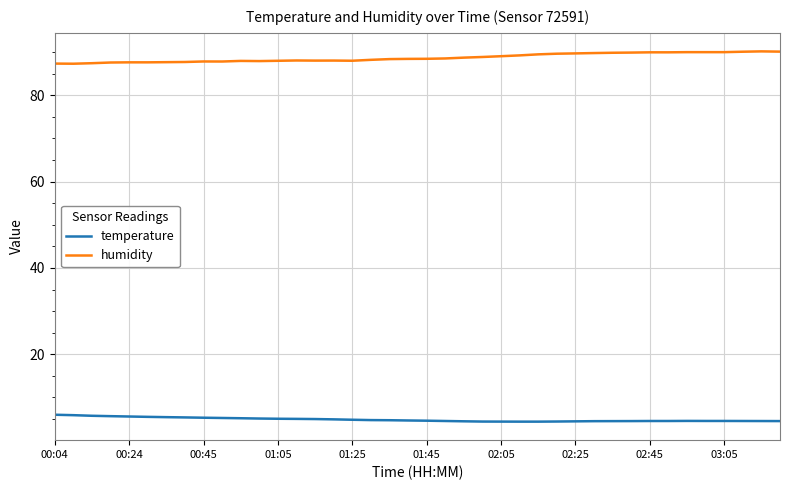

List the series in order of their overall mean, lowest first.

temperature, humidity